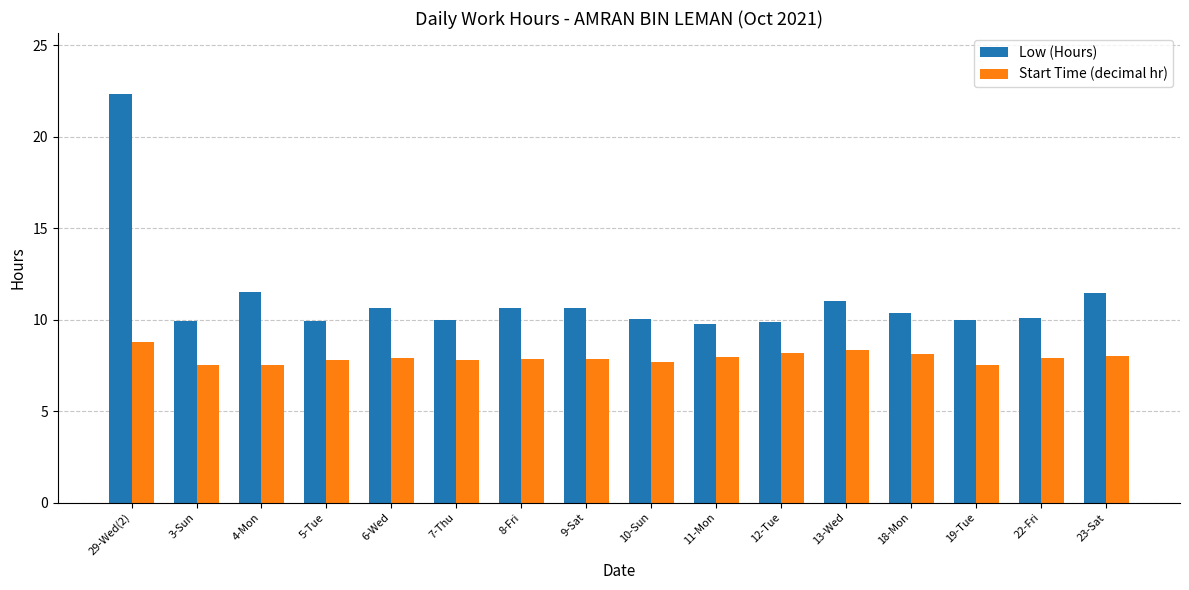

Count the number of data series in this chart.

2